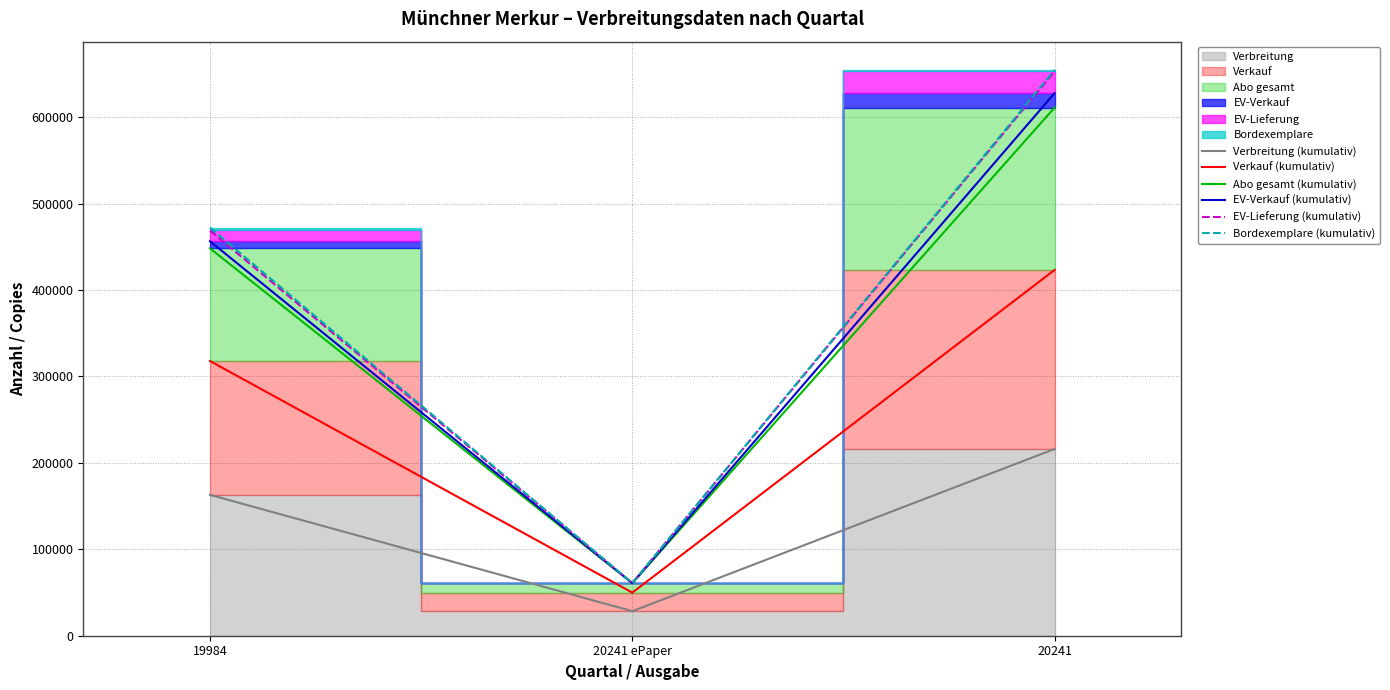

Is the value of EV-Verkauf (kumulativ) at 19984 greater than the value of Verkauf (kumulativ) at 19984?

Yes